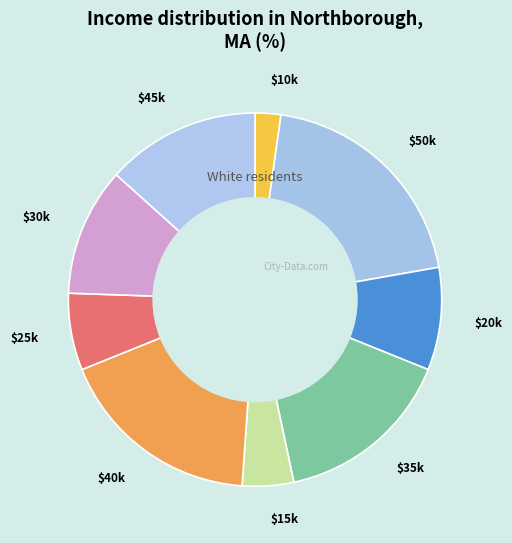

Does any single category account for the majority?

No